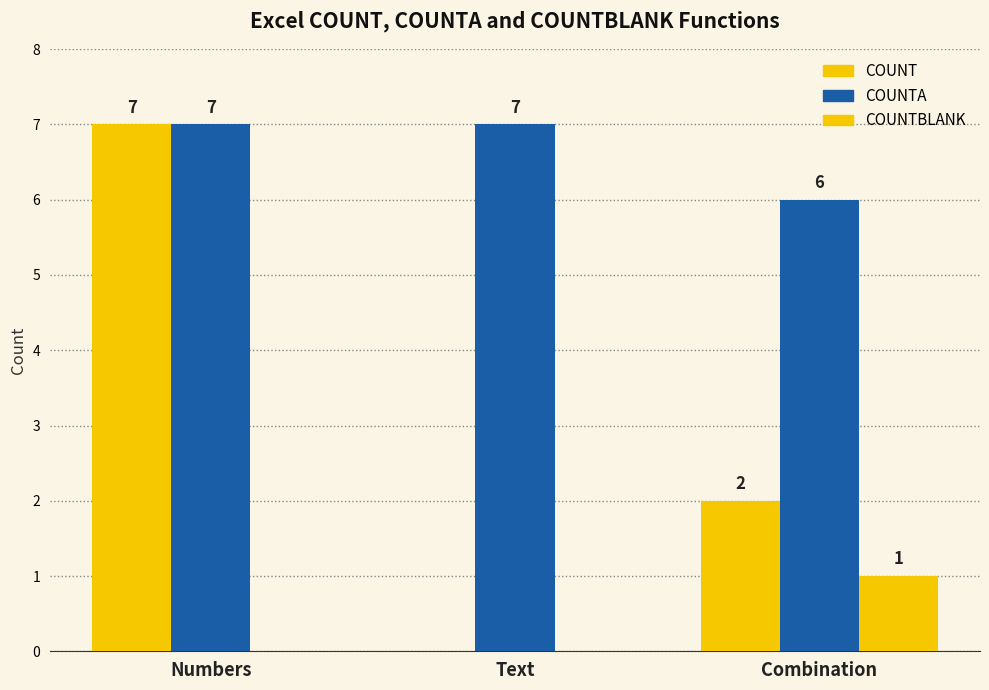

How many data points does each series have?

3